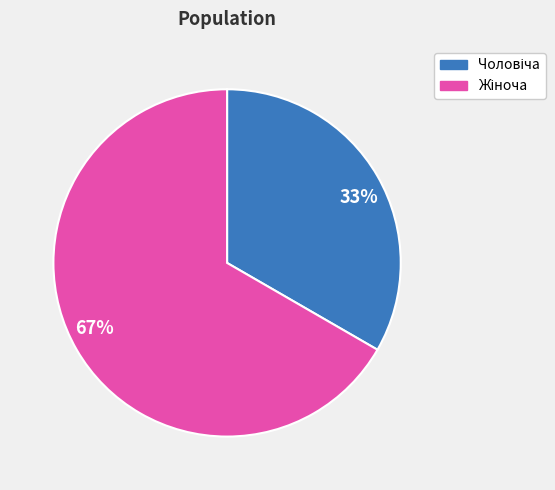

To the nearest percent, what is the average slice percentage?

50%